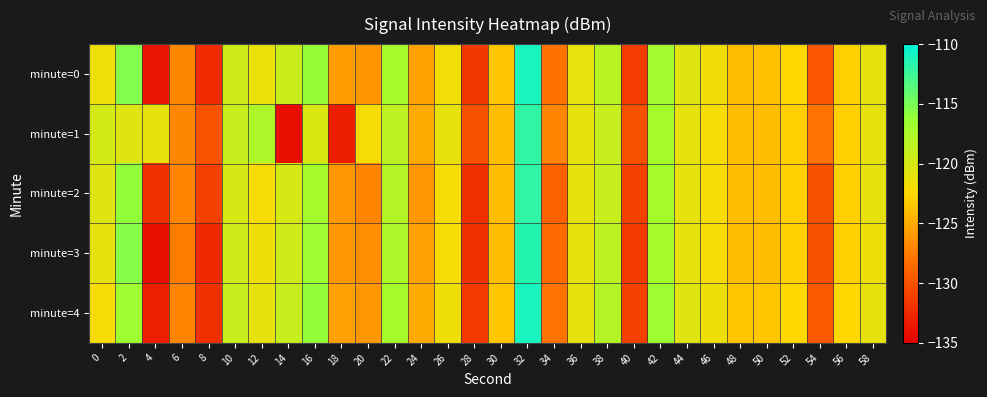

What is the minimum value shown in the chart?

-134.1